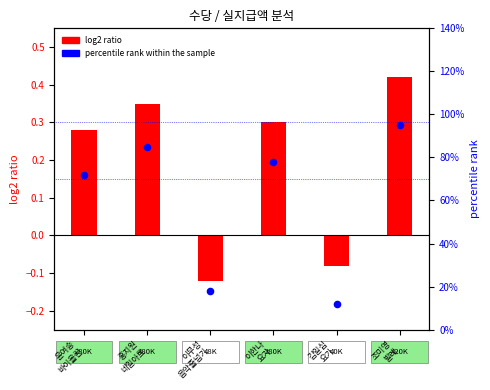

At how many categories does at least one series exceed 0?

6